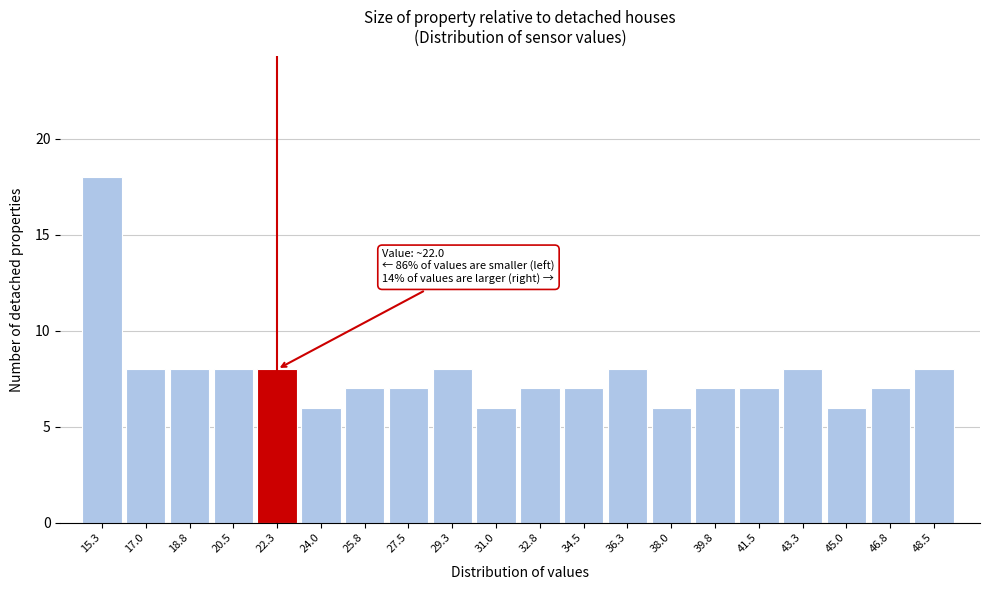

Over which range of the x-axis is the bar tallest?

14.4 to 16.2